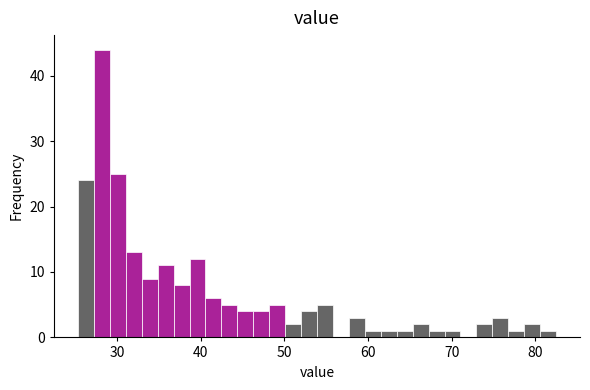

Around what value on the x-axis is the tallest bar? Give the approximate position of its centre, as read against the axis.

28